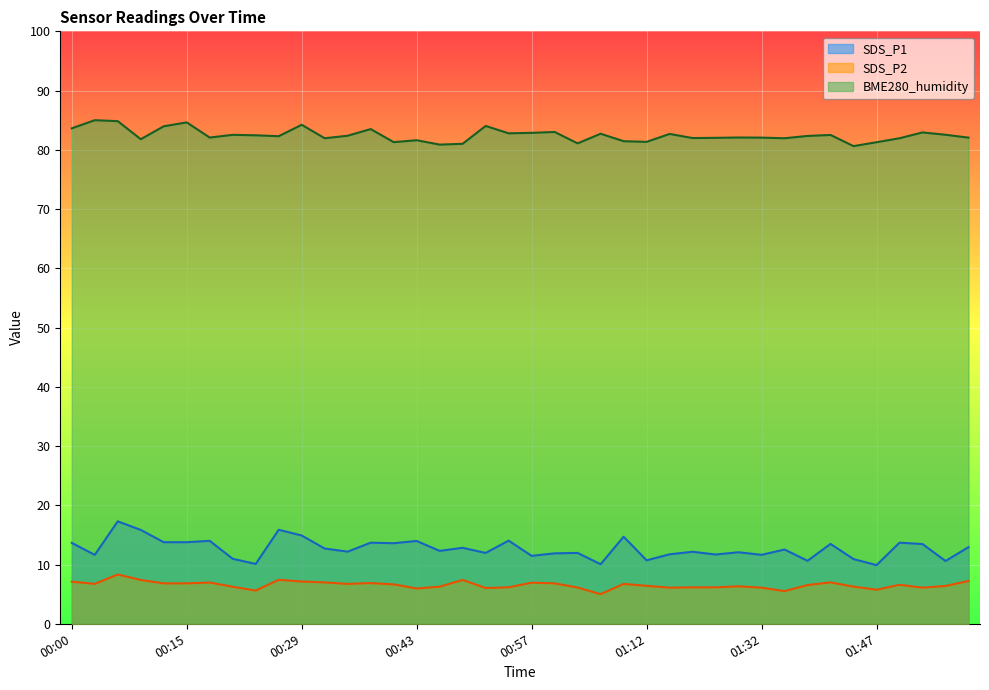

What position from the right is 01:35?

9